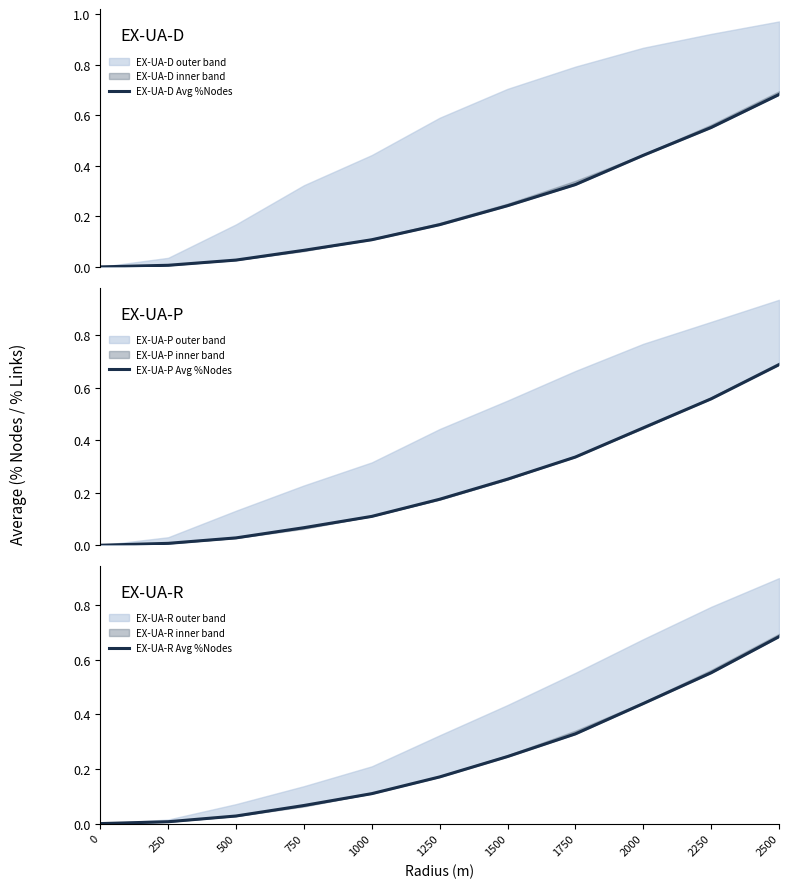

Which has a higher value, 2500 or 750?

2500